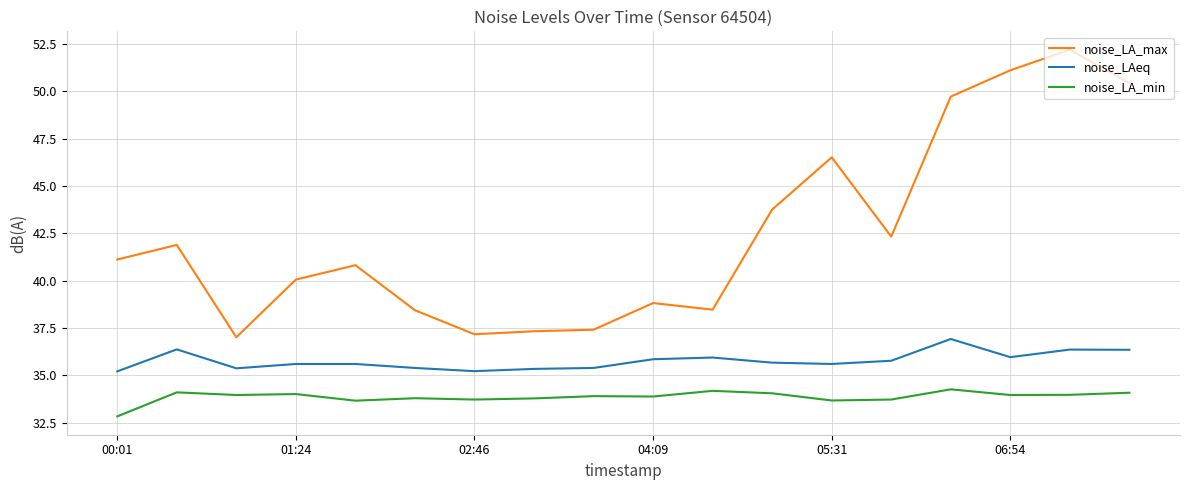

True or false: noise_LA_min has more than 2 points higher than both neighbors.

True